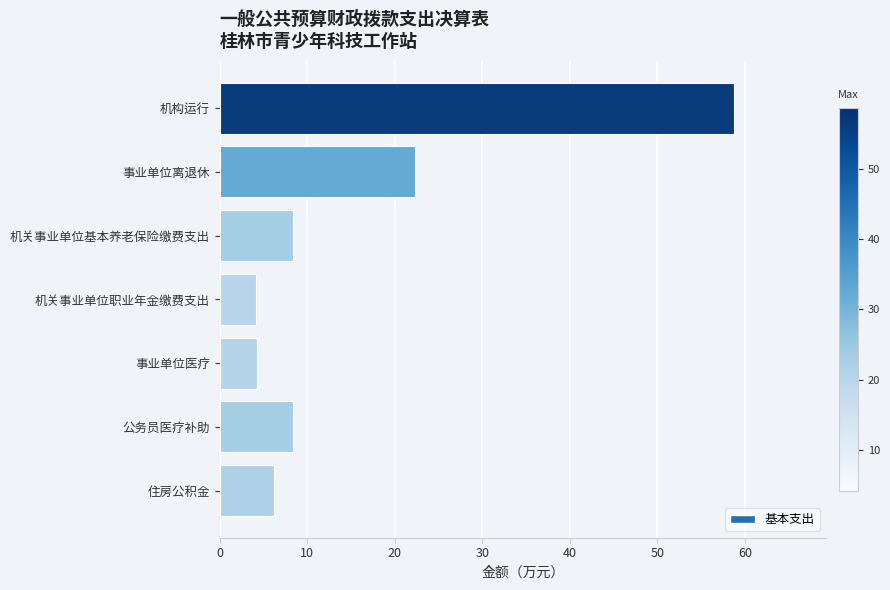

Are the bars grouped side by side (vs. stacked)?

No